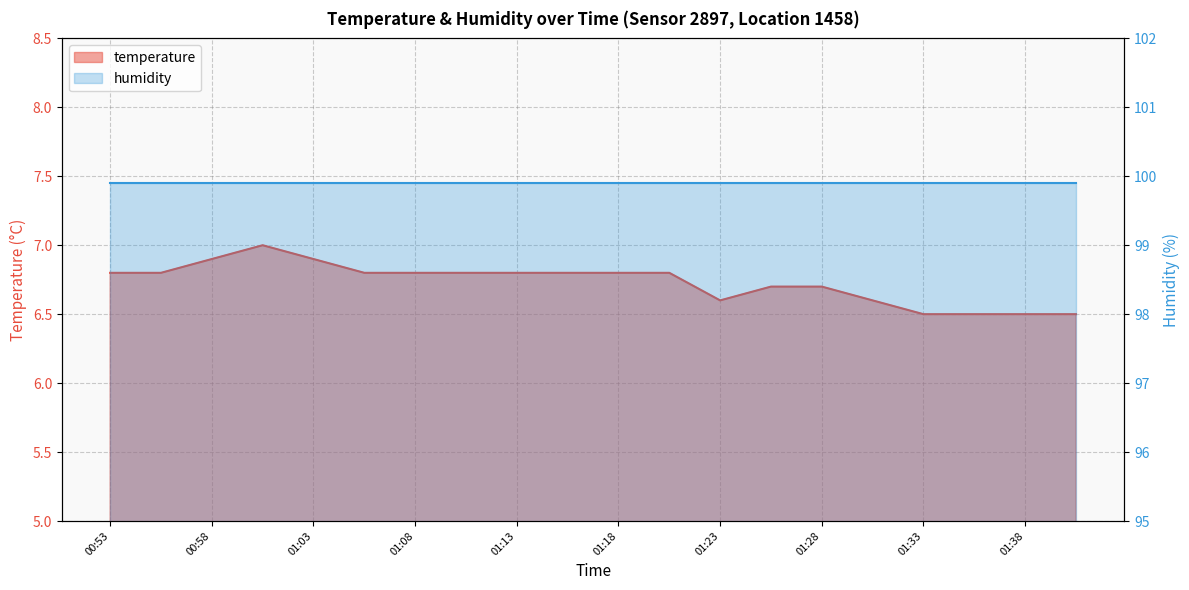

What is the change in value from 01:28 to 01:38?

-0.2